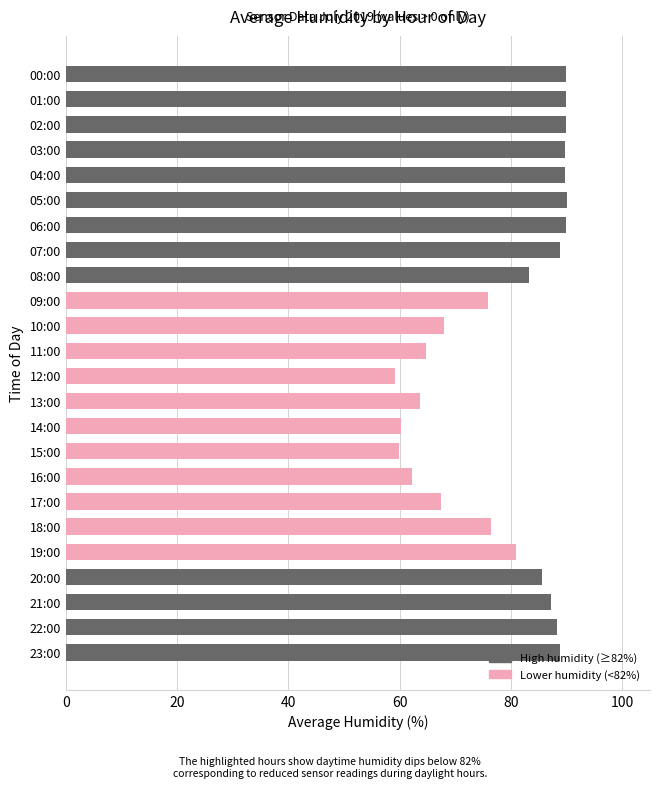

Approximately how many times larger is the value at 03:00 compared to 22:00?

1.0